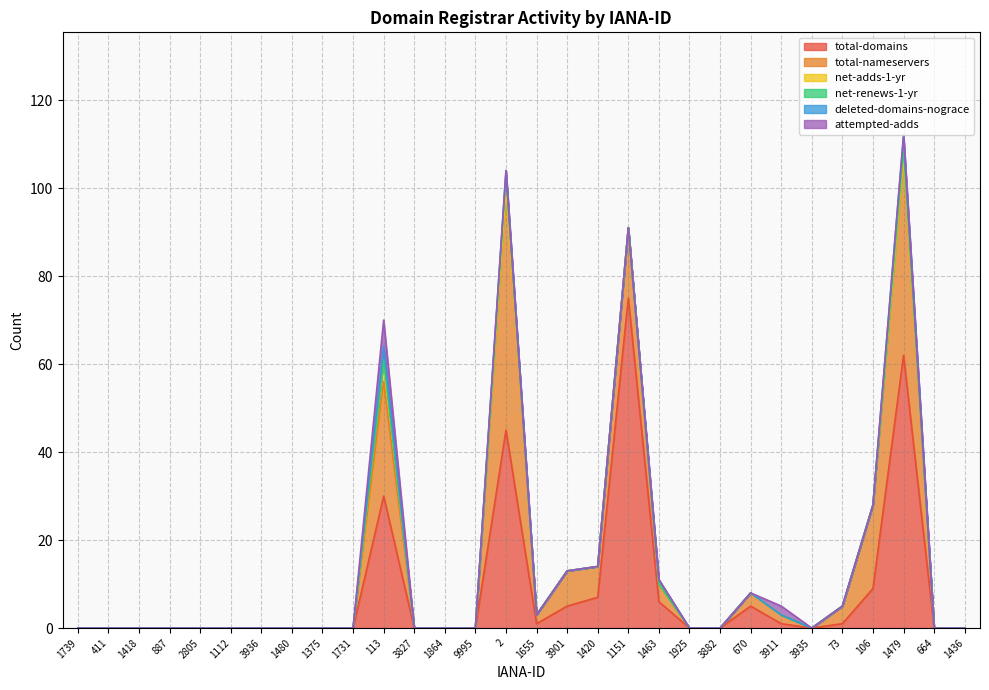

Rank the categories by deleted-domains-nograce value from highest to lowest.

113, 1479, 2, 1463, 1739, 411, 1418, 887, 2805, 1112, 3936, 1480, 1375, 1731, 3827, 1864, 9995, 1655, 3901, 1420, 1151, 1925, 3882, 670, 3911, 3935, 73, 106, 664, 1436